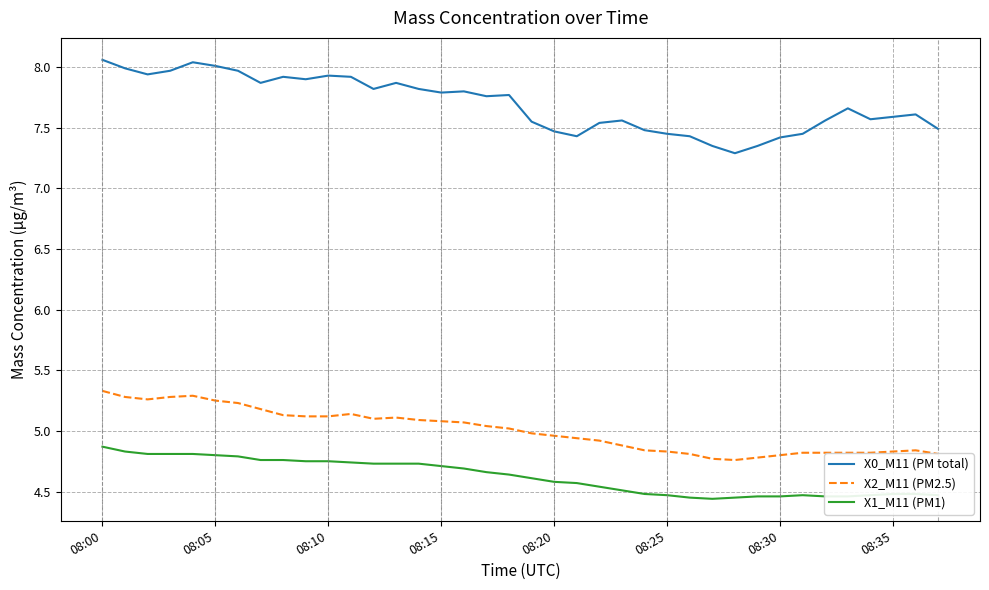

List the series in order of their peak value, lowest first.

X1_M11 (PM1), X2_M11 (PM2.5), X0_M11 (PM total)